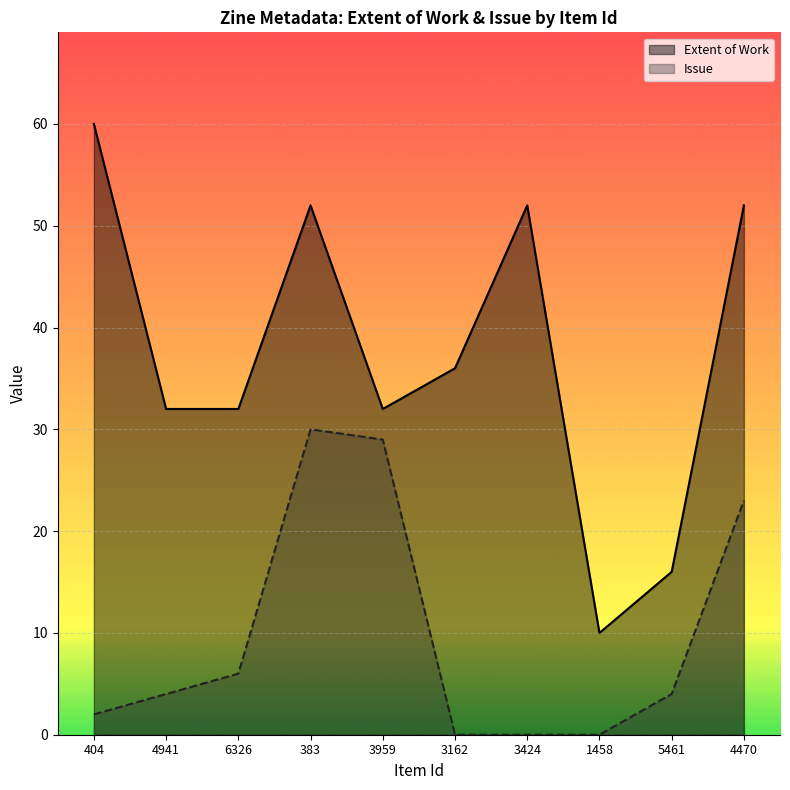

Is it true that Issue equals 1 at 404?

False